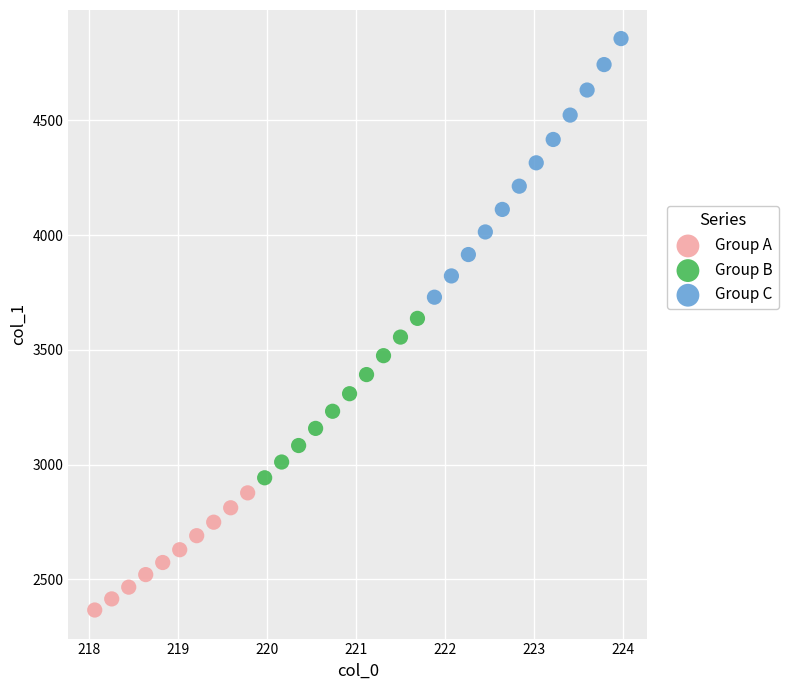

Which series contains the lowest Y value?

Group A